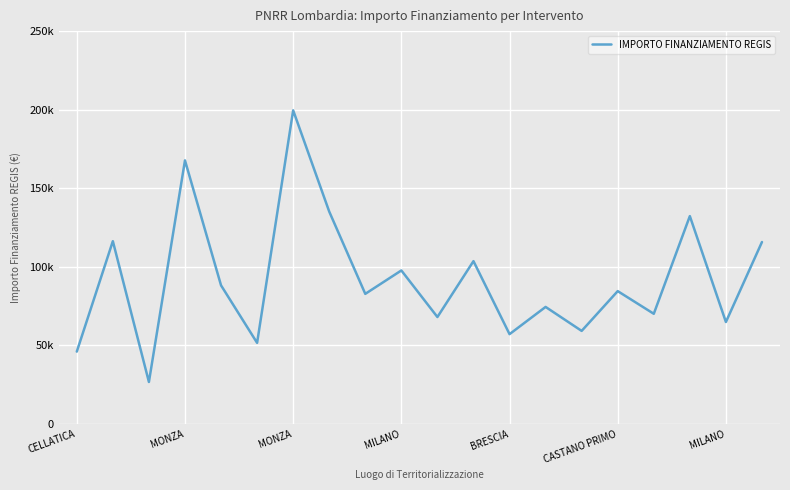

Does the chart have visible grid lines?

Yes